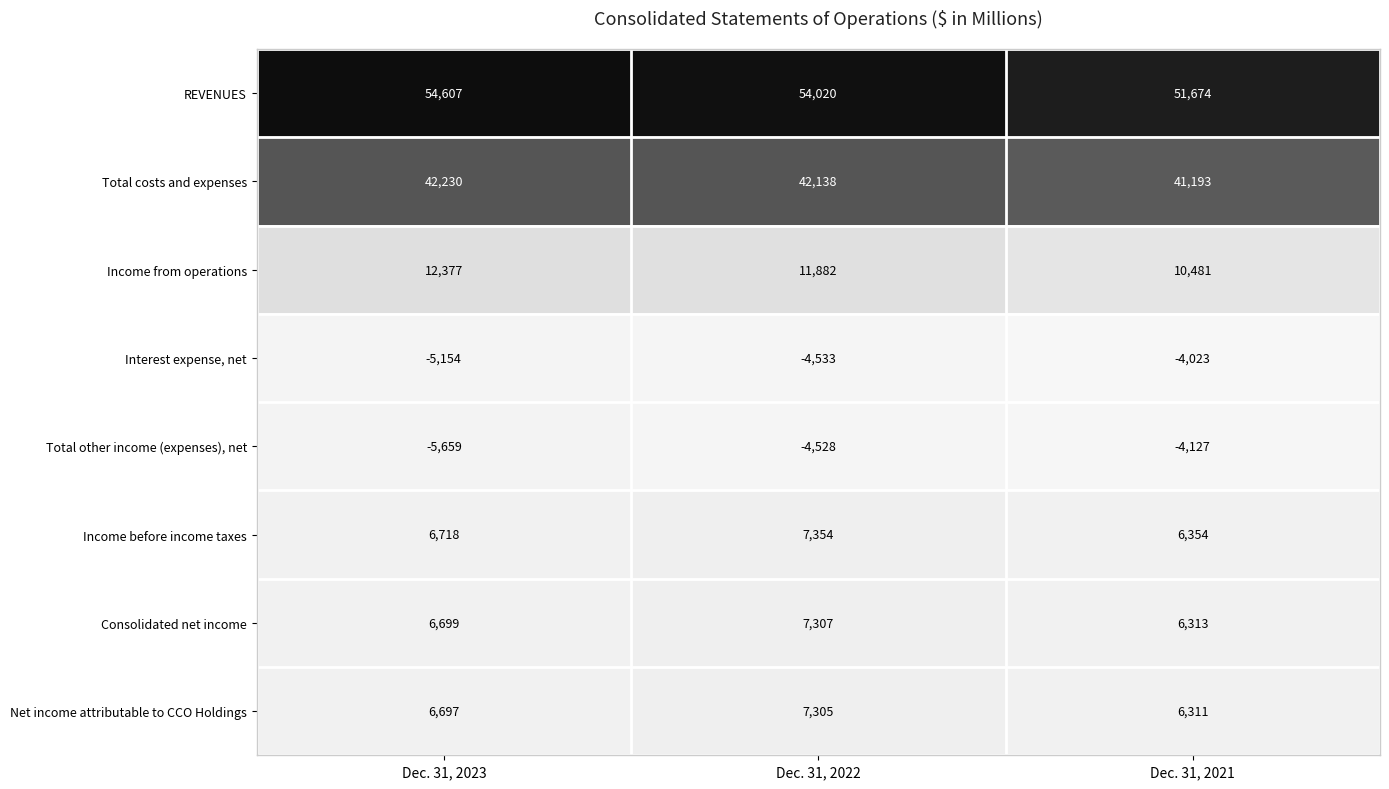

Where is Net income attributable to CCO Holdings nearest to the value 6808?

Dec. 31, 2023